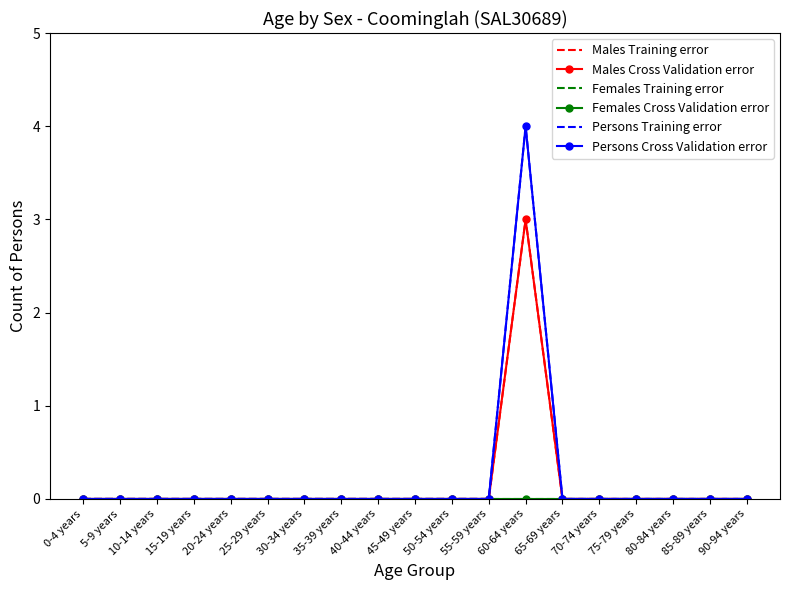

Between 15-19 years and 50-54 years, which is larger?

15-19 years